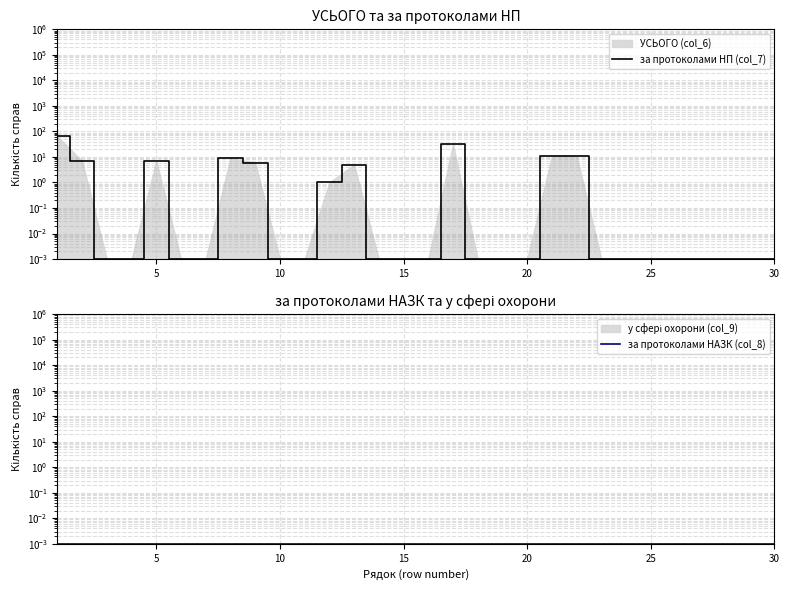

Which series has the widest spread of values?

за протоколами НП (col_7)